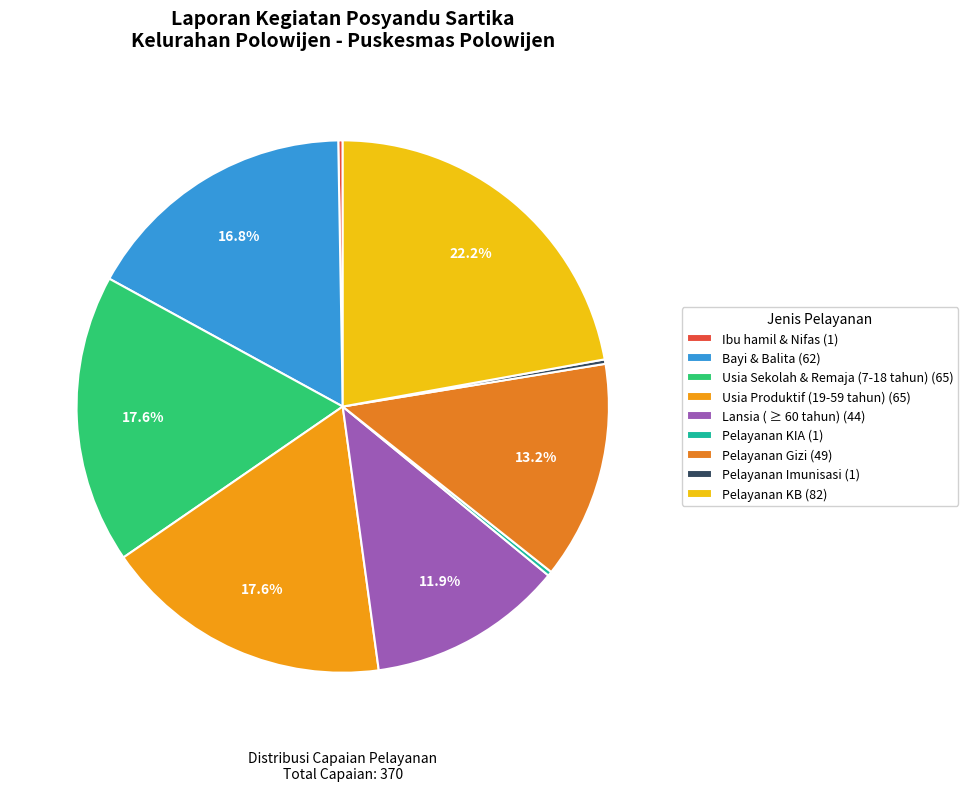

Combined, do Pelayanan Imunisasi and Pelayanan KIA account for over 50%?

No